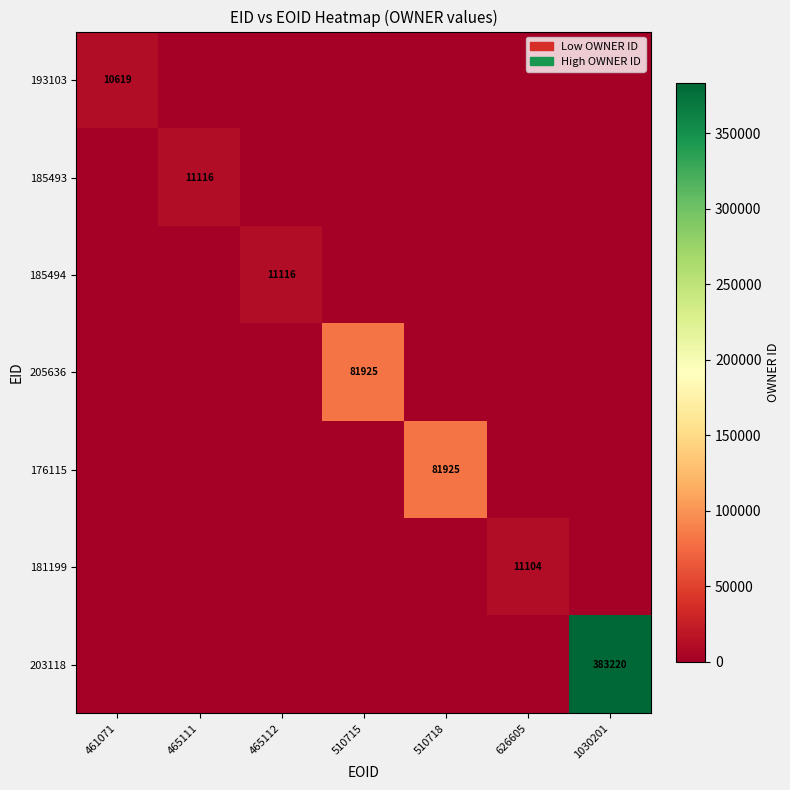

True or false: 176115 has a value of 55316 at 510718.

False